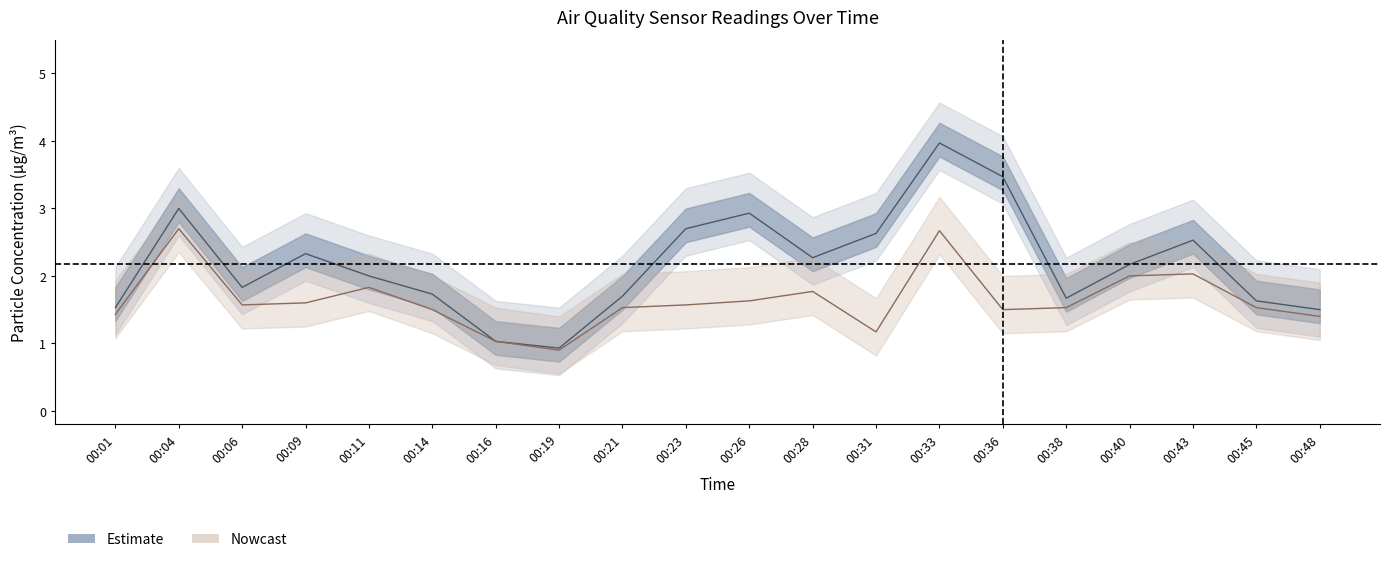

What is the value of the SDS_P2 point at the 13th from the left?

1.2